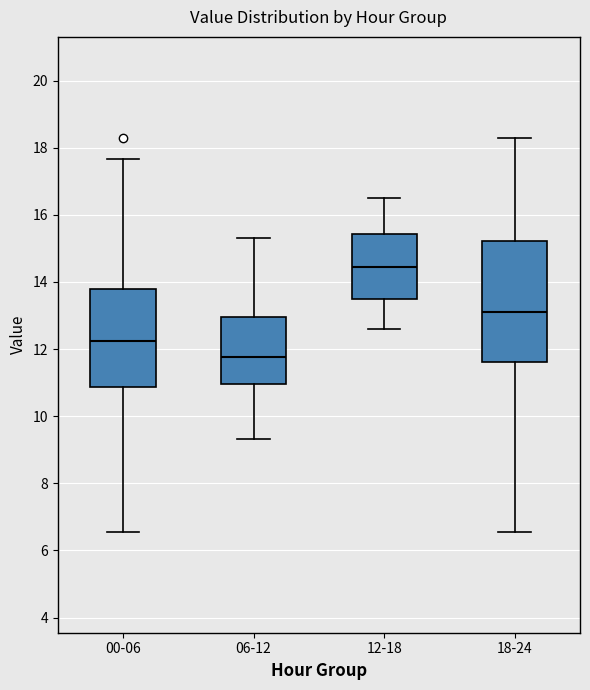

Reading left to right, read every box against the y-axis: the position of its median line, the range the box covers, and the ends of its whiskers. The values are not printed on the chart, so give them approximately, as read against the axis.

00-06: median 12.2, box 10.8 to 13.8, whiskers 6.6 to 17.6
06-12: median 11.8, box 11.0 to 13.0, whiskers 9.4 to 15.4
12-18: median 14.4, box 13.6 to 15.4, whiskers 12.6 to 16.6
18-24: median 13.0, box 11.6 to 15.2, whiskers 6.6 to 18.4